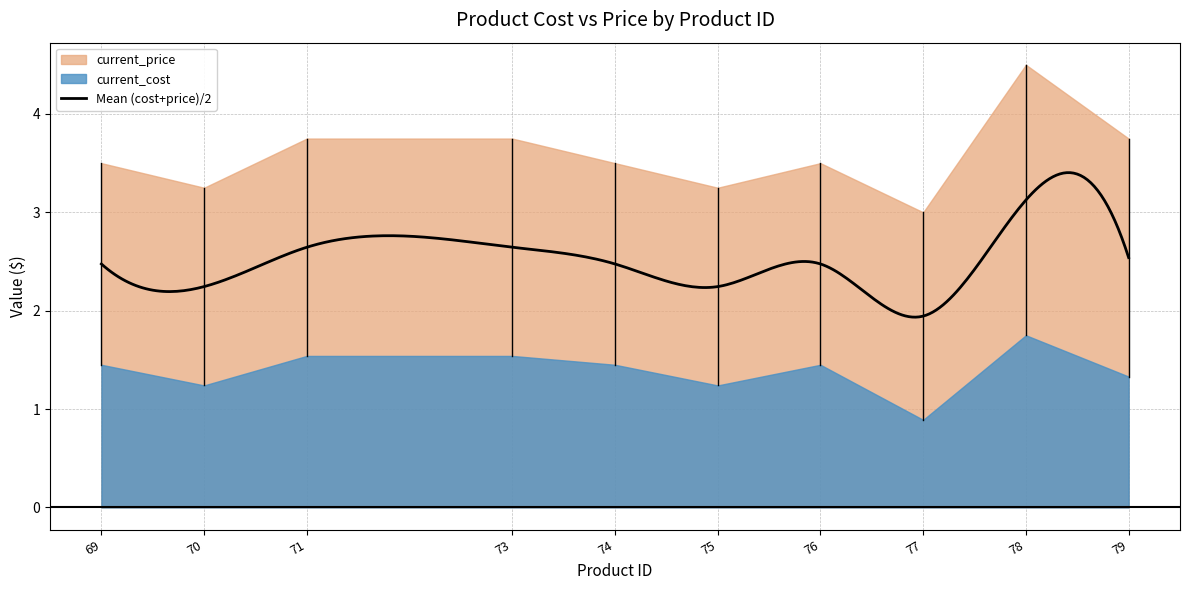

Between 69 and 76, which series saw the biggest shift?

current_cost